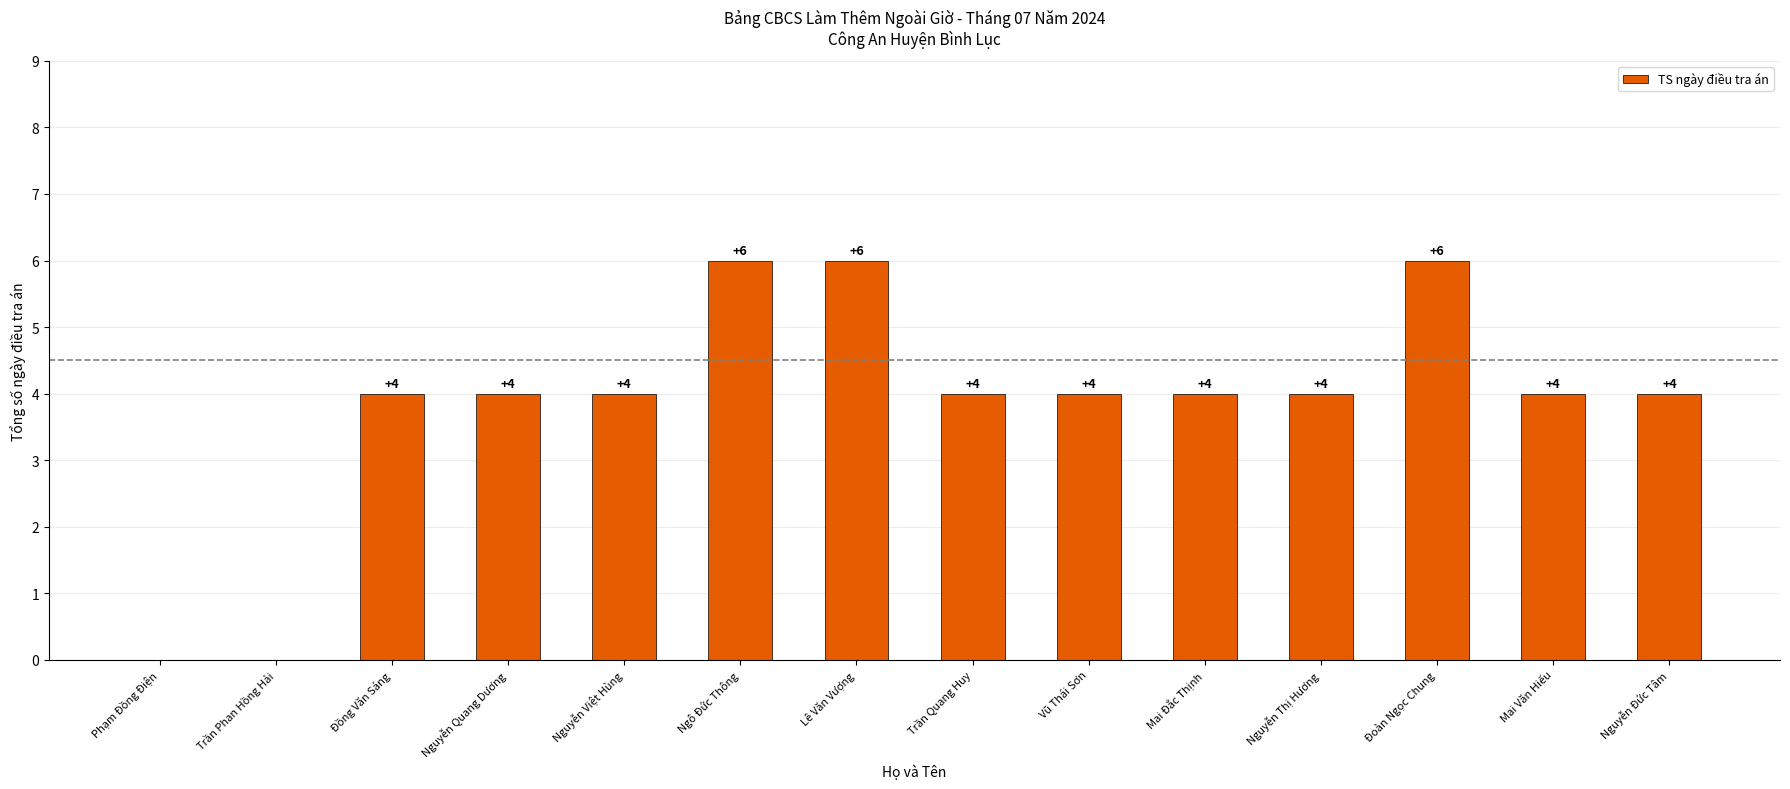

What is the sum of the values at Nguyễn Thị Hương and Lê Văn Vượng?

10